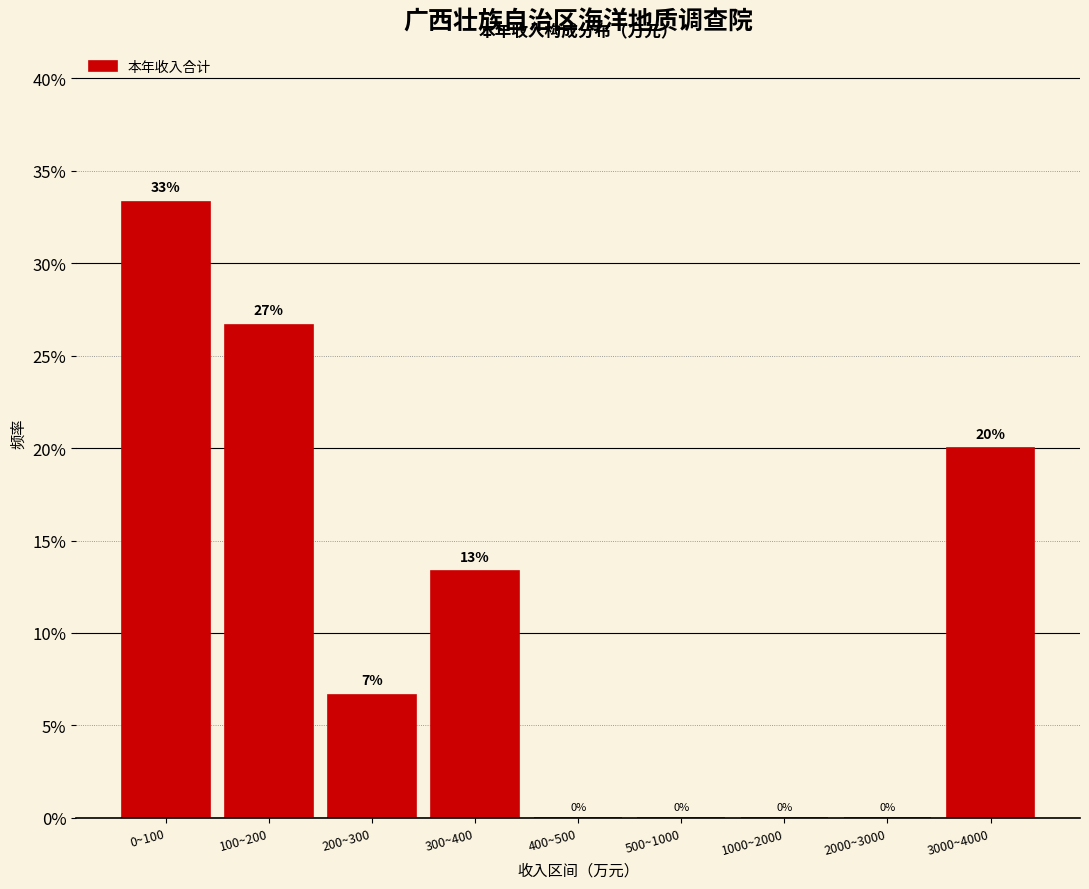

What is the sum of all values?

100.0